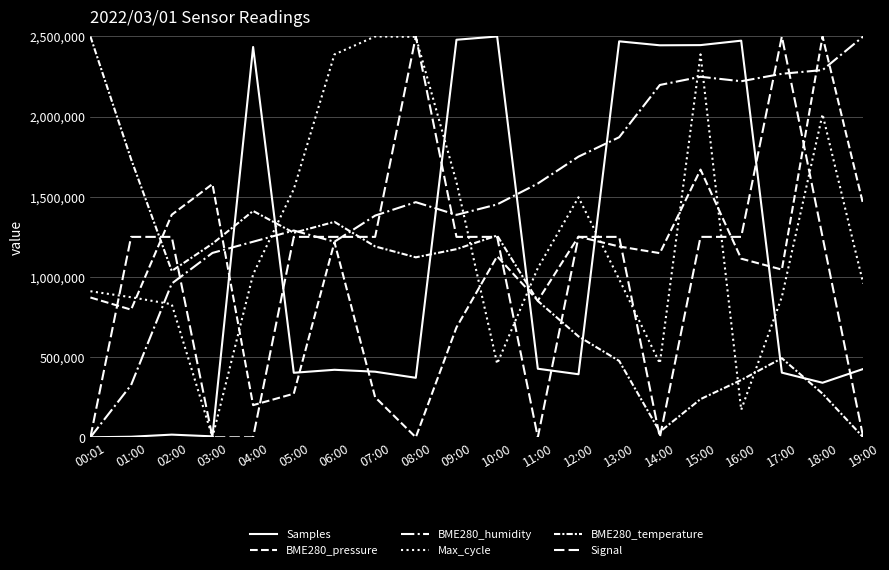

How many positive values does the Max_cycle series have?

19